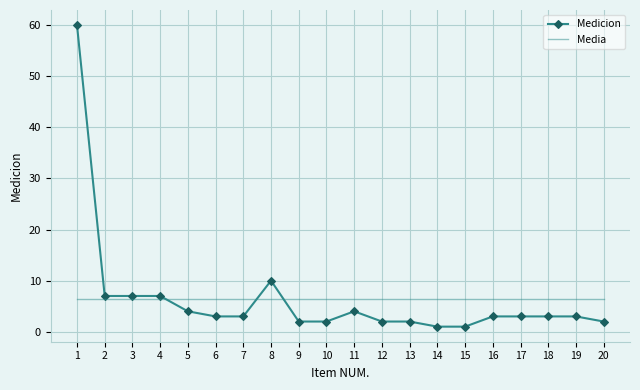

What is the highest value of the Media series?

6.5